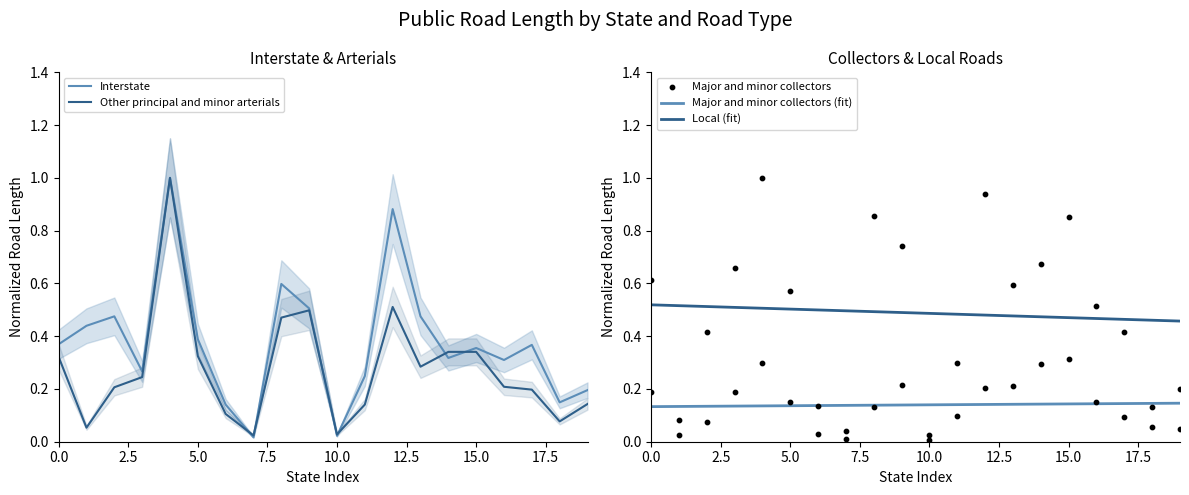

What are all the series names shown in the legend?

Interstate, Other principal and minor arterials, Major and minor collectors, Local